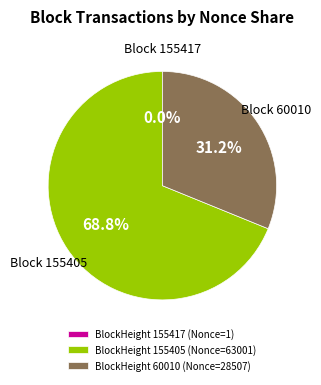

Which category has the biggest portion of the pie?

BlockHeight 155405 (Nonce=63001)